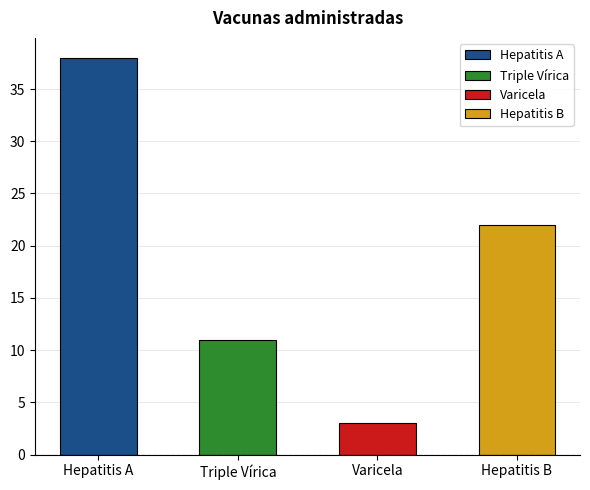

Reading left to right, what are all the values shown in this chart?

Hepatitis A=38	Triple Vírica=11	Varicela=3	Hepatitis B=22